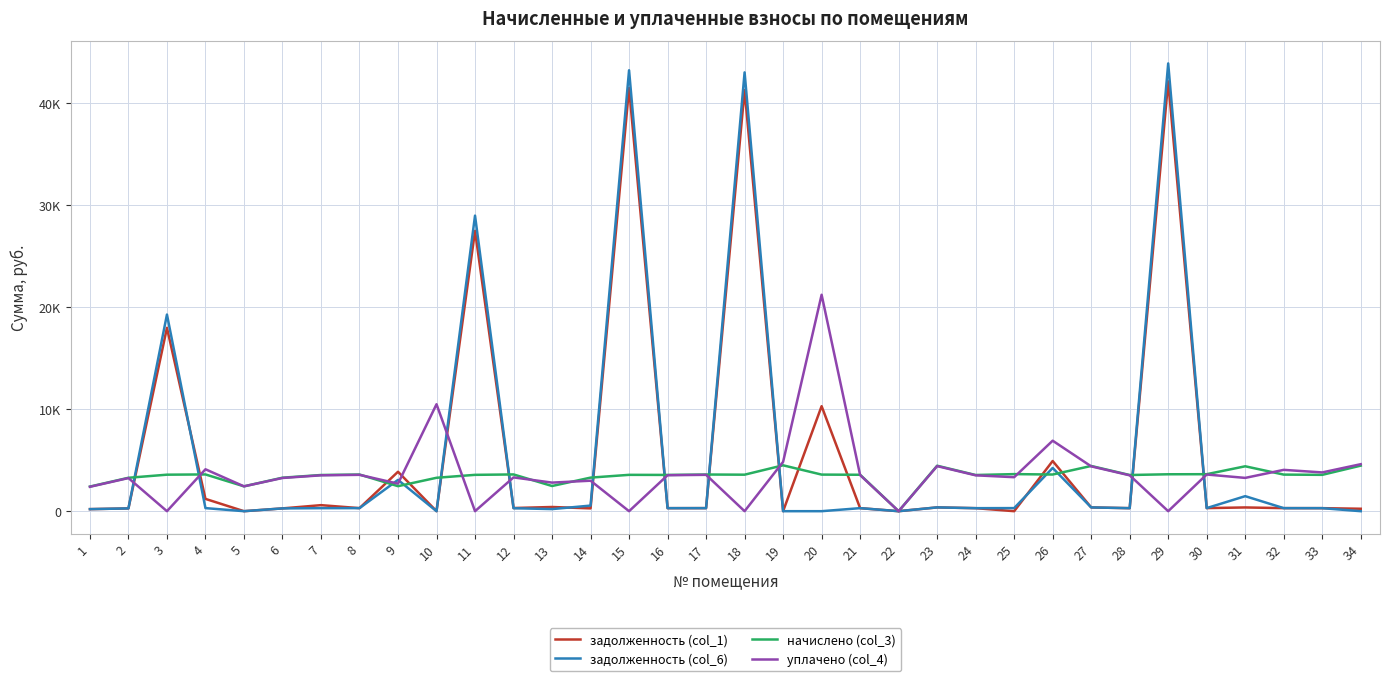

What are all the series names shown in the legend?

задолженность (col_1), задолженность (col_6), начислено (col_3), уплачено (col_4)